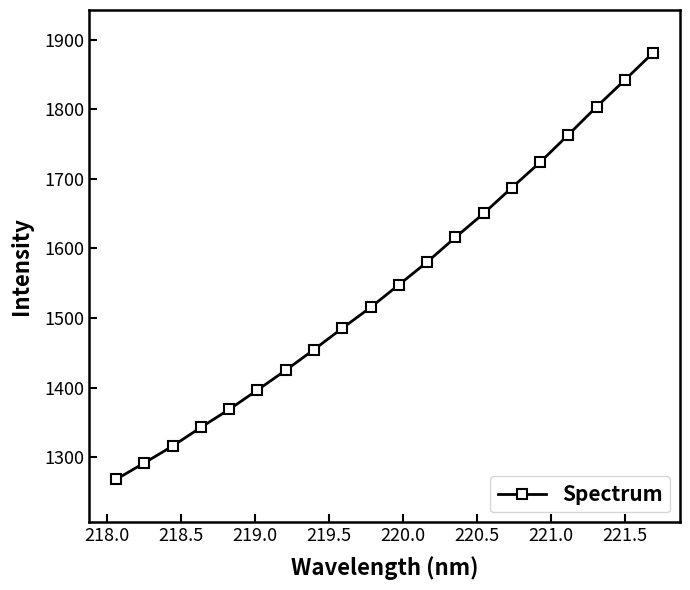

Reading left to right, transcribe all the data shown in this chart.

1268.0	1291.7	1315.9	1342.8	1368.6	1396.5	1424.9	1454.6	1485.3	1515.2	1547.7	1580.4	1615.8	1650.3	1687.3	1723.8	1763.4	1803.6	1842.0	1881.3